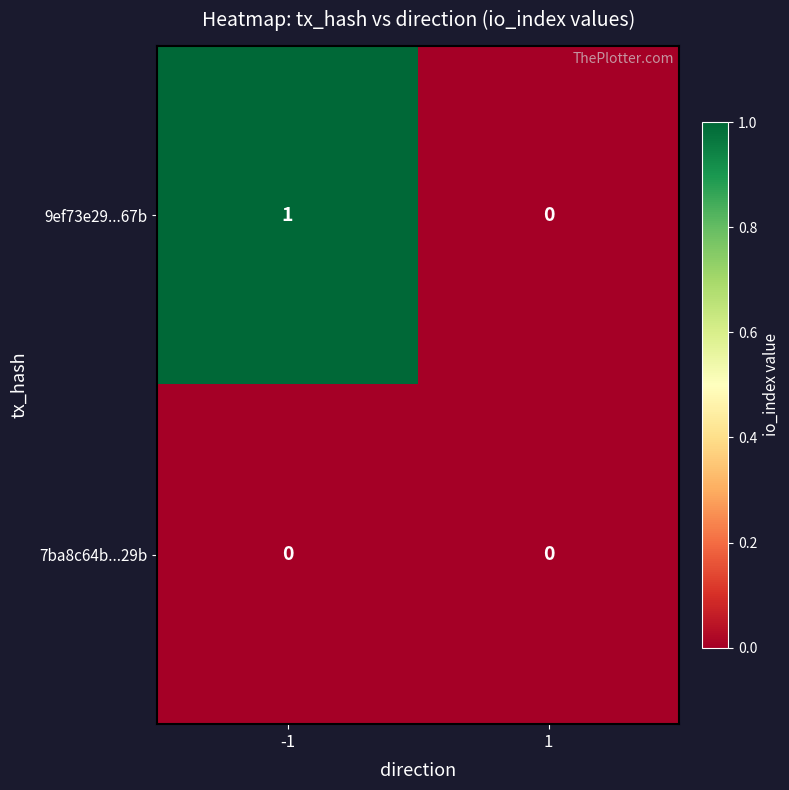

What is the difference between the highest and lowest values at -1?

1